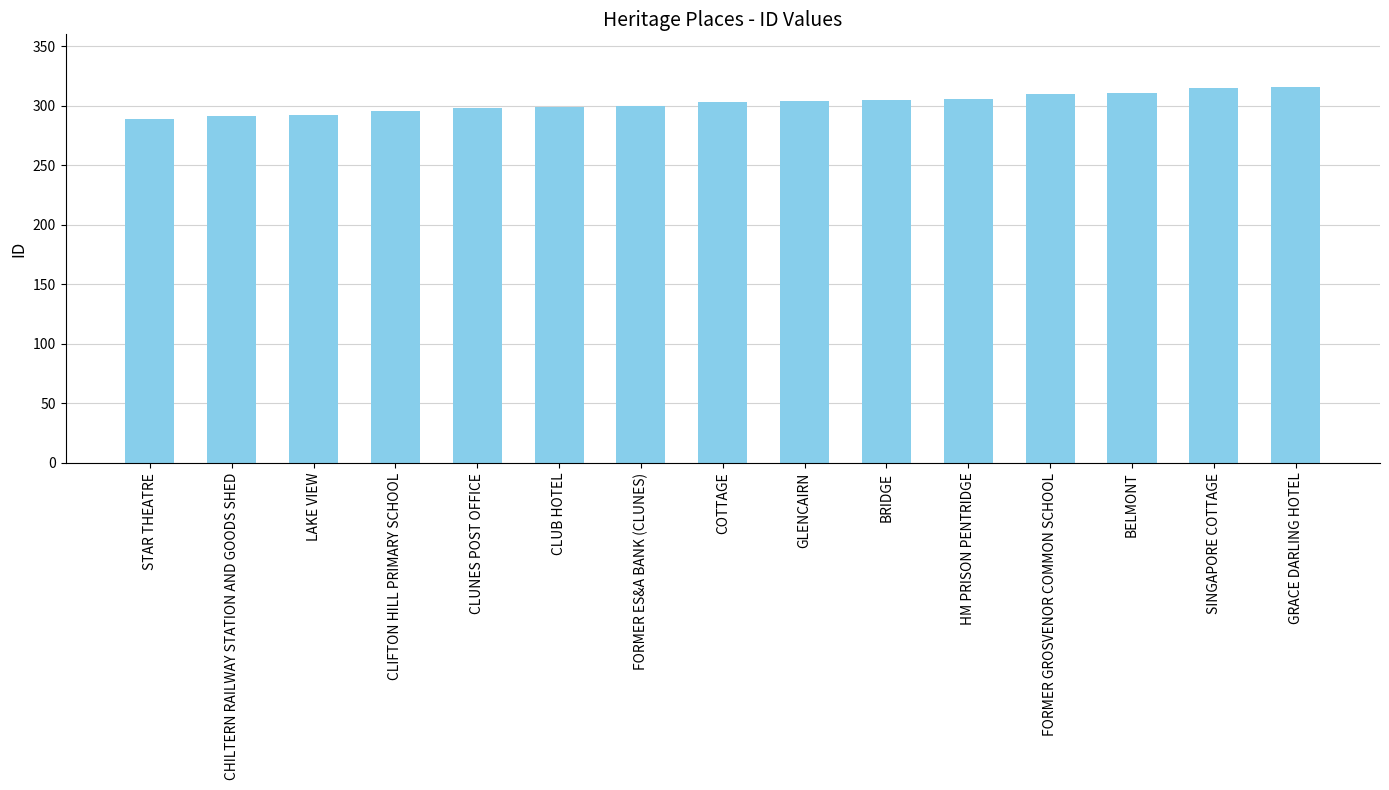

What is the ratio of the value at BRIDGE to the value at CLIFTON HILL PRIMARY SCHOOL?

1.0